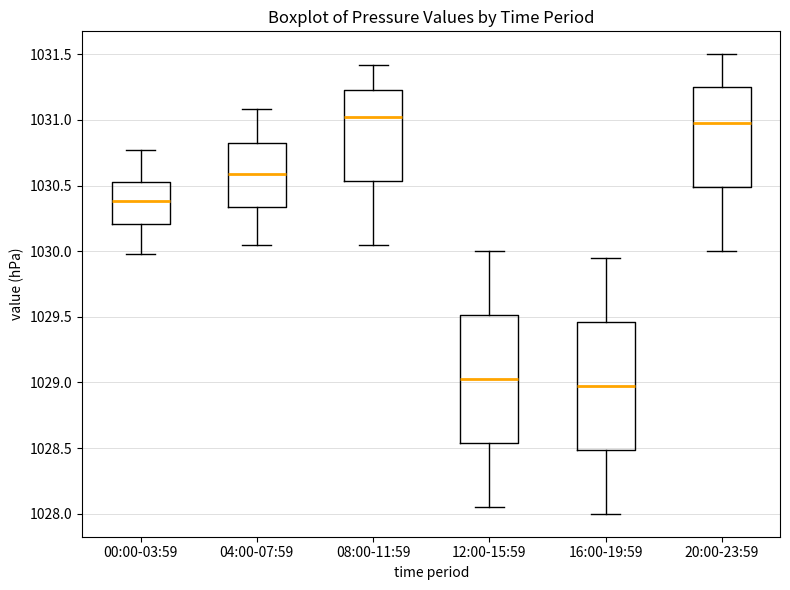

Where is the lower edge of the box for 16:00-19:59 on the y-axis? The values are not printed on the chart, so give them approximately, as read against the axis.

1028.50